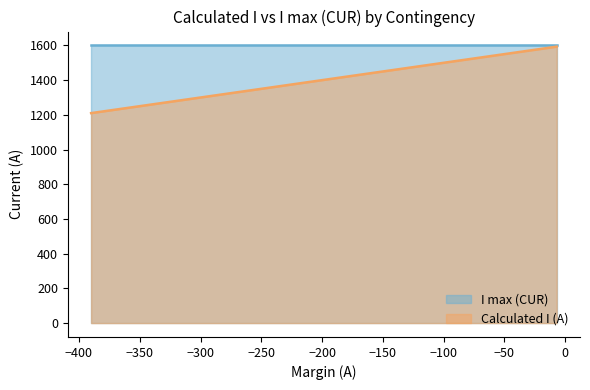

How many data points does each series have?

20